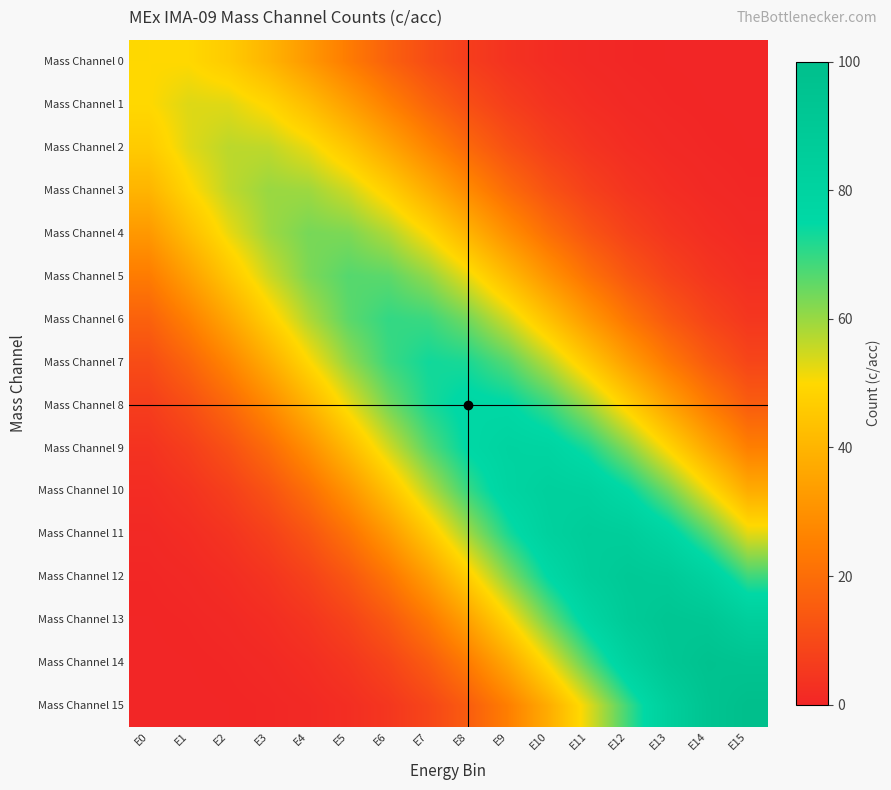

Which series has the widest spread of values?

Mass Channel 15